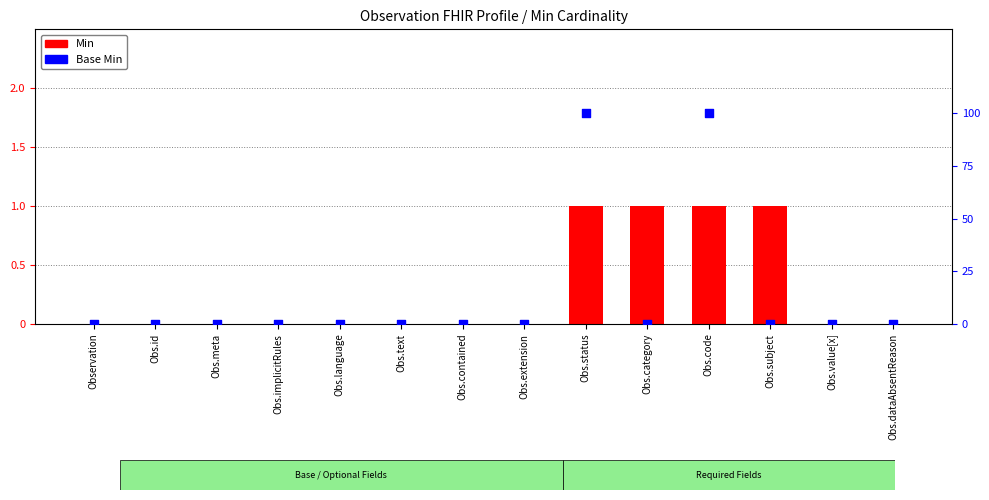

What is the total value across all series at Obs.category?

1